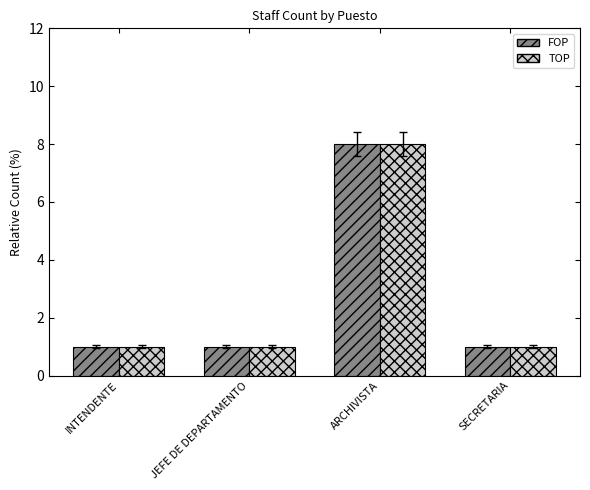

How many data points does each series have?

4